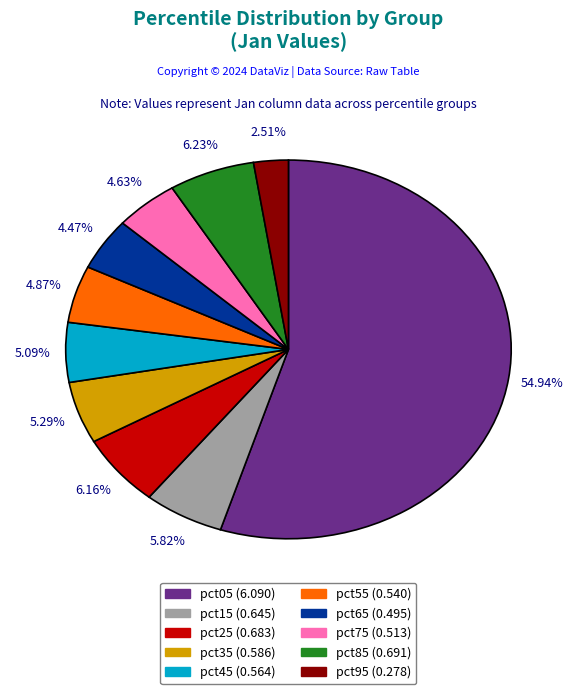

To the nearest percent, what is the combined percentage of pct35 and pct05?

60%